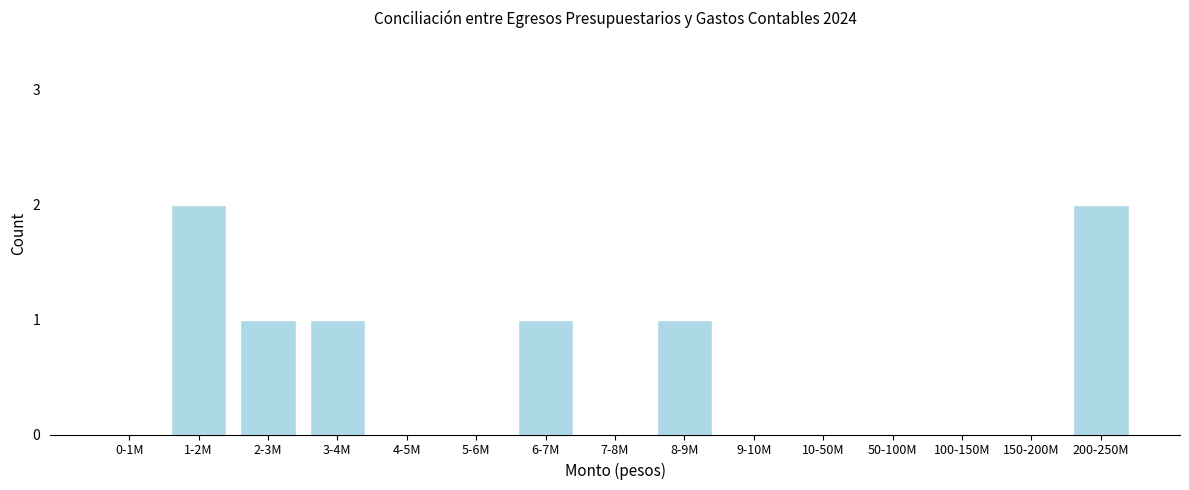

Reading left to right, extract all data points from this chart.

0-1M=0	1-2M=2	2-3M=1	3-4M=1	4-5M=0	5-6M=0	6-7M=1	7-8M=0	8-9M=1	9-10M=0	10-50M=0	50-100M=0	100-150M=0	150-200M=0	200-250M=2